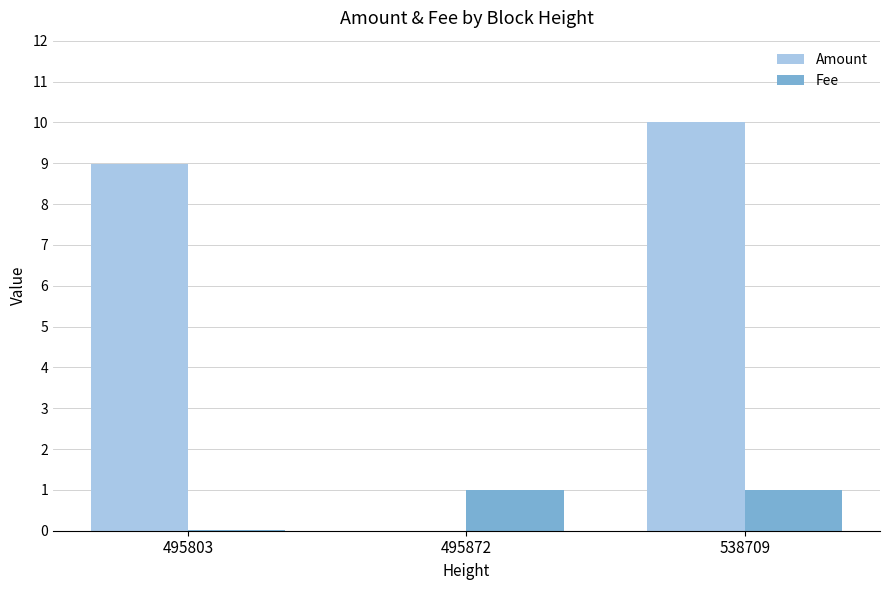

Is it true that Fee equals 1.0 at 538709?

True